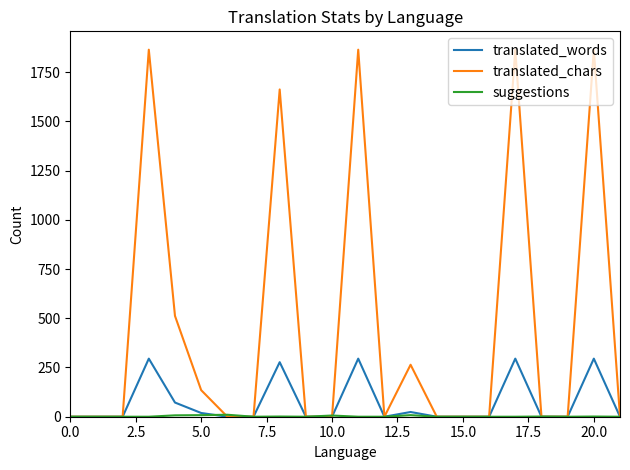

Which series has the largest range (max minus min)?

translated_chars